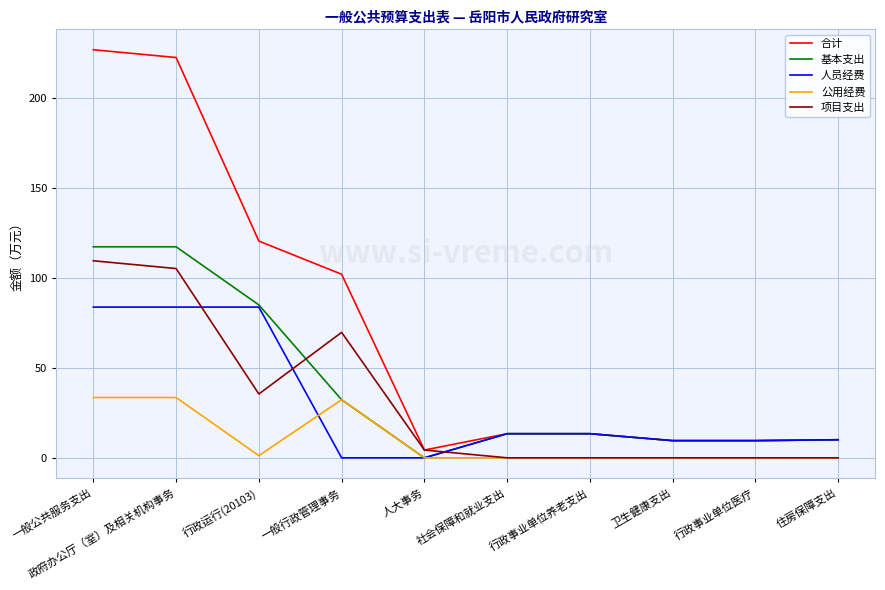

What position from the right is 一般公共服务支出?

10